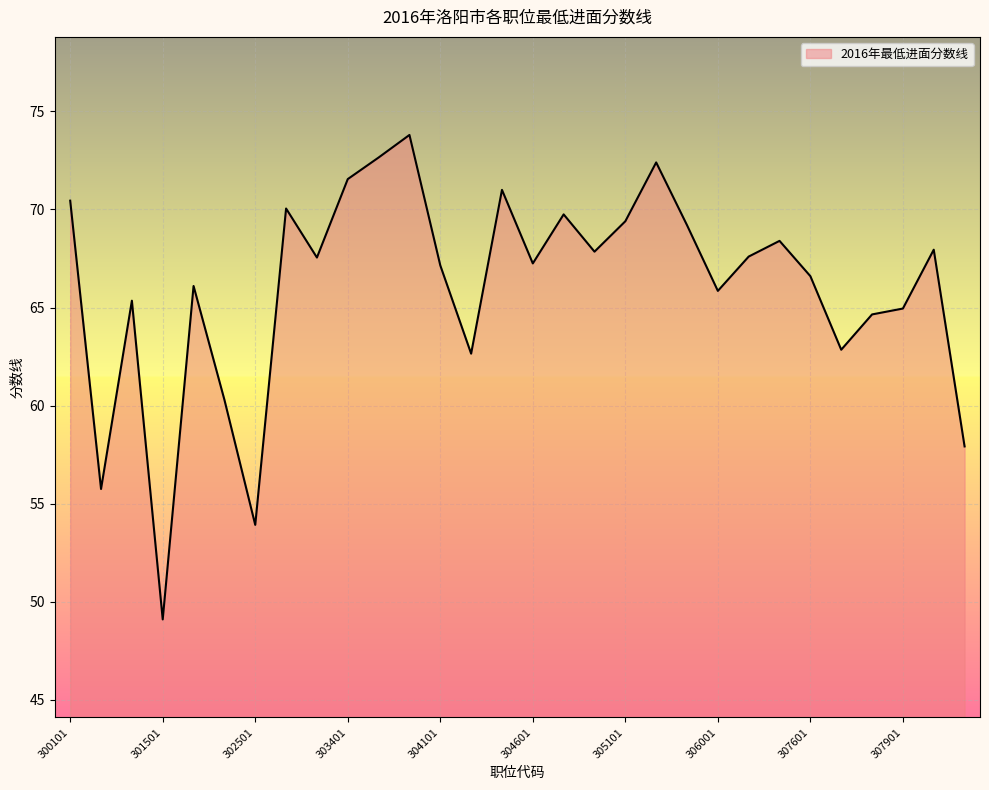

What is the greatest value displayed?

73.8